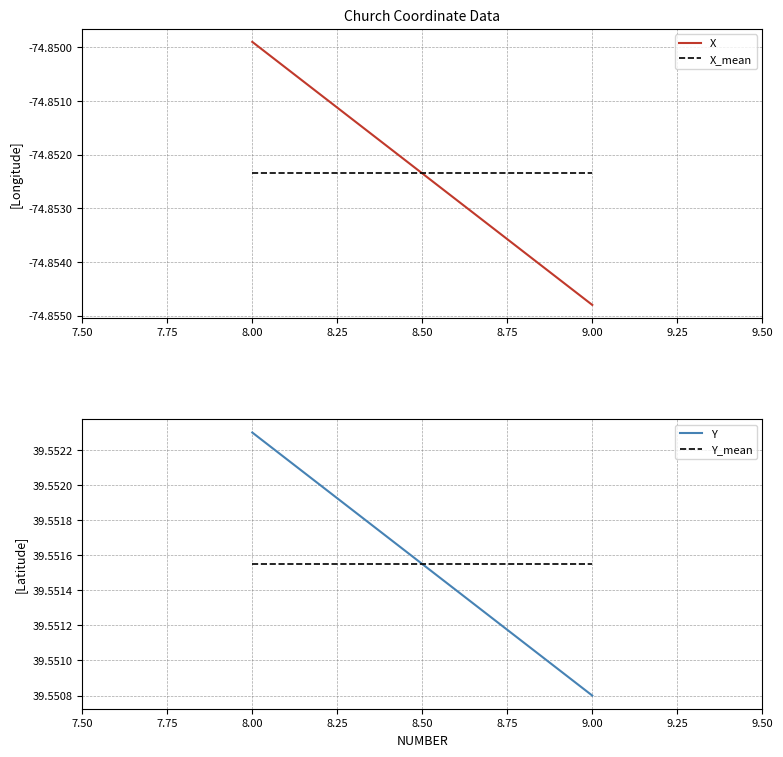

How many data points does each series have?

2